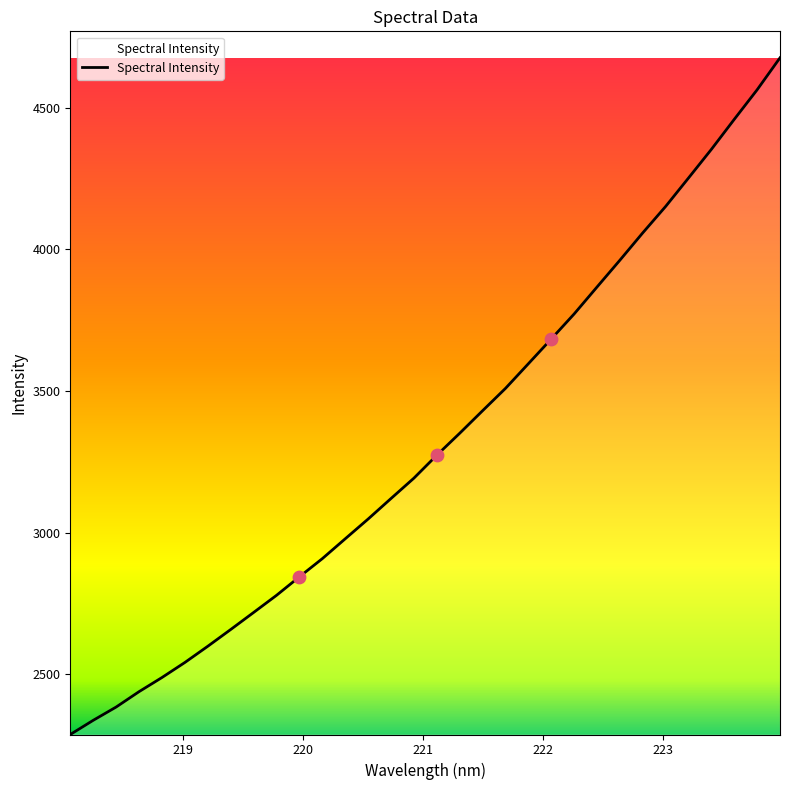

What is the difference between the maximum and minimum values?

2390.6